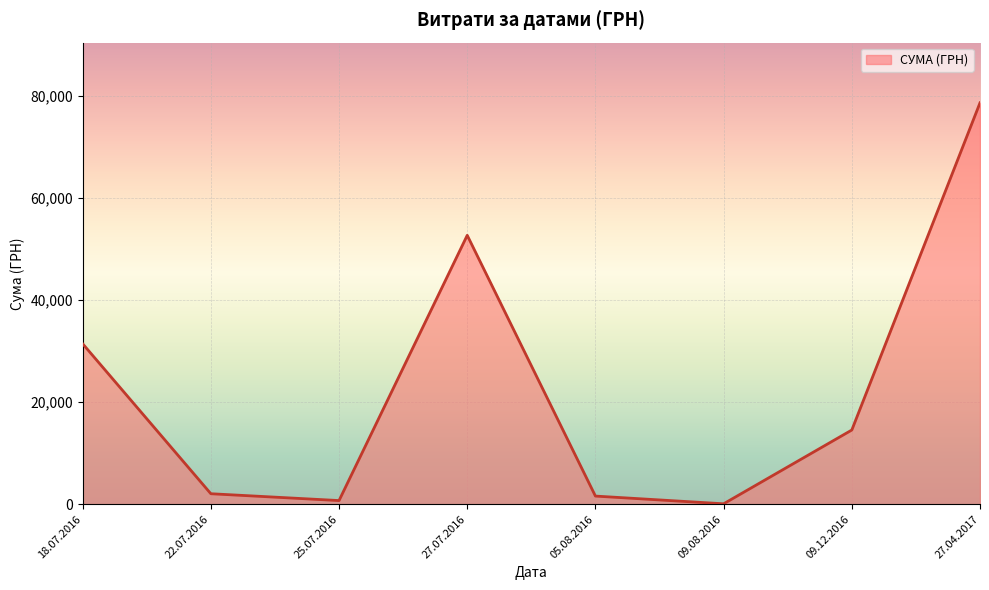

Between 22.07.2016 and 09.12.2016, which is larger?

09.12.2016